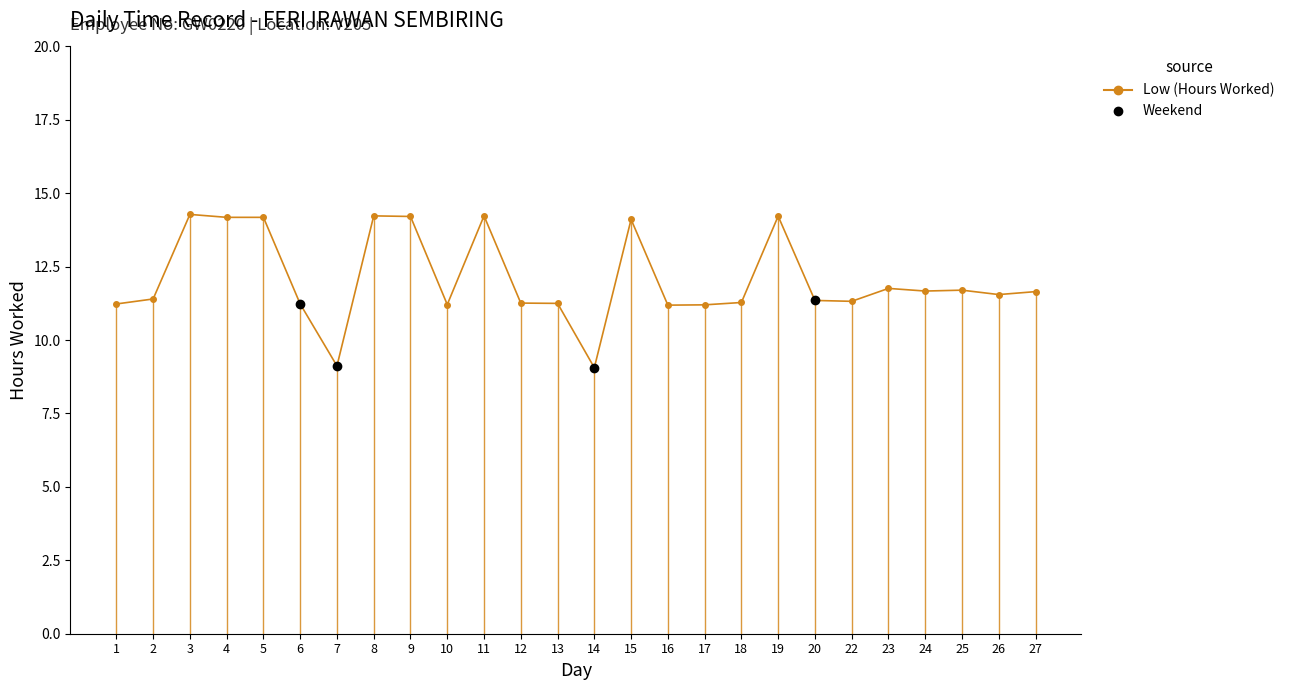

Is this an area chart (filled region under the line)?

No